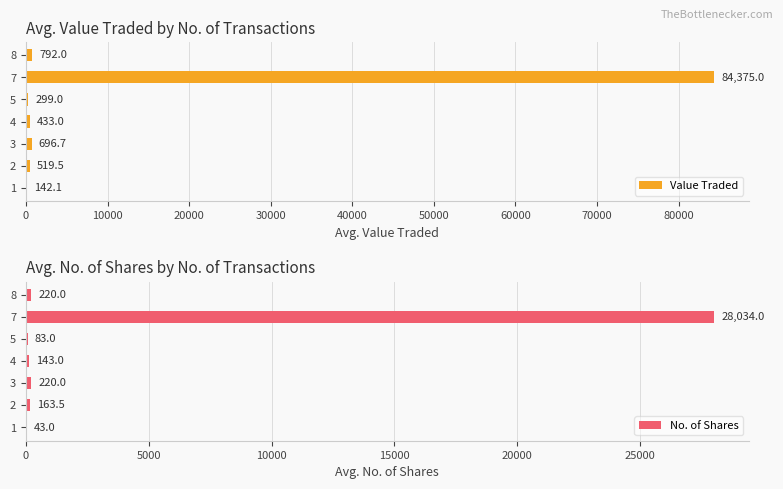

List the series in order of their peak value, highest first.

Value Traded, No. of Shares